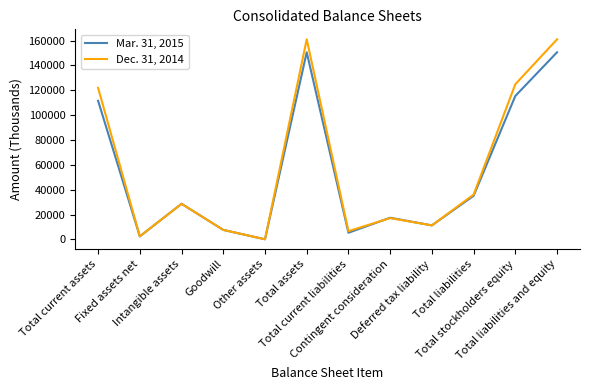

What is the lowest value of the Dec. 31, 2014 series?

157